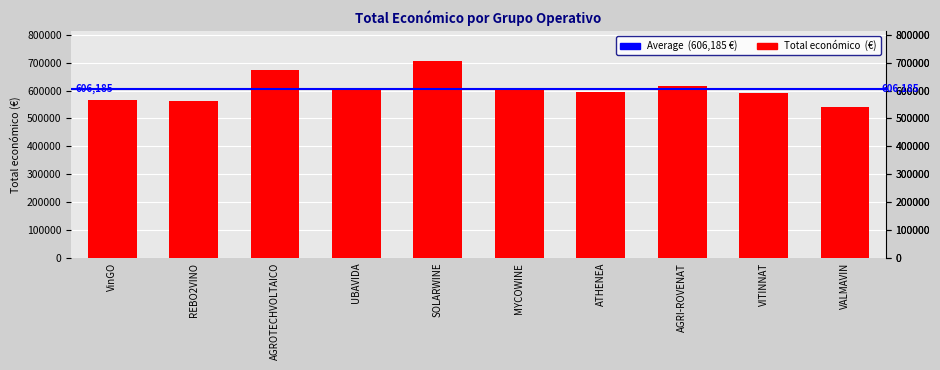

What position from the left is REBO2VINO?

2